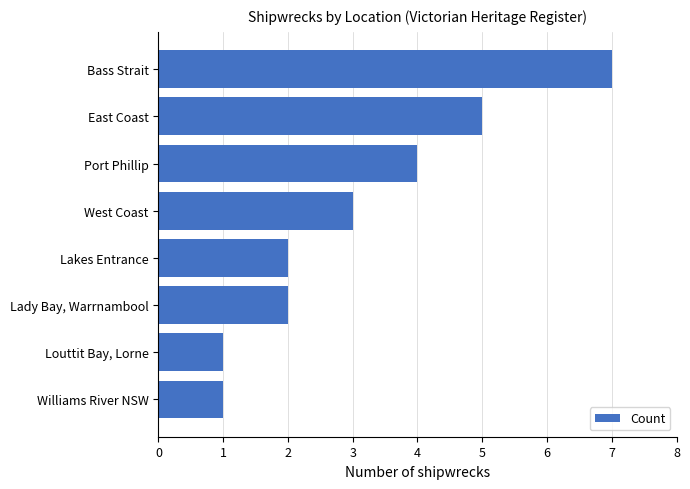

What is the difference between the maximum and minimum values?

6